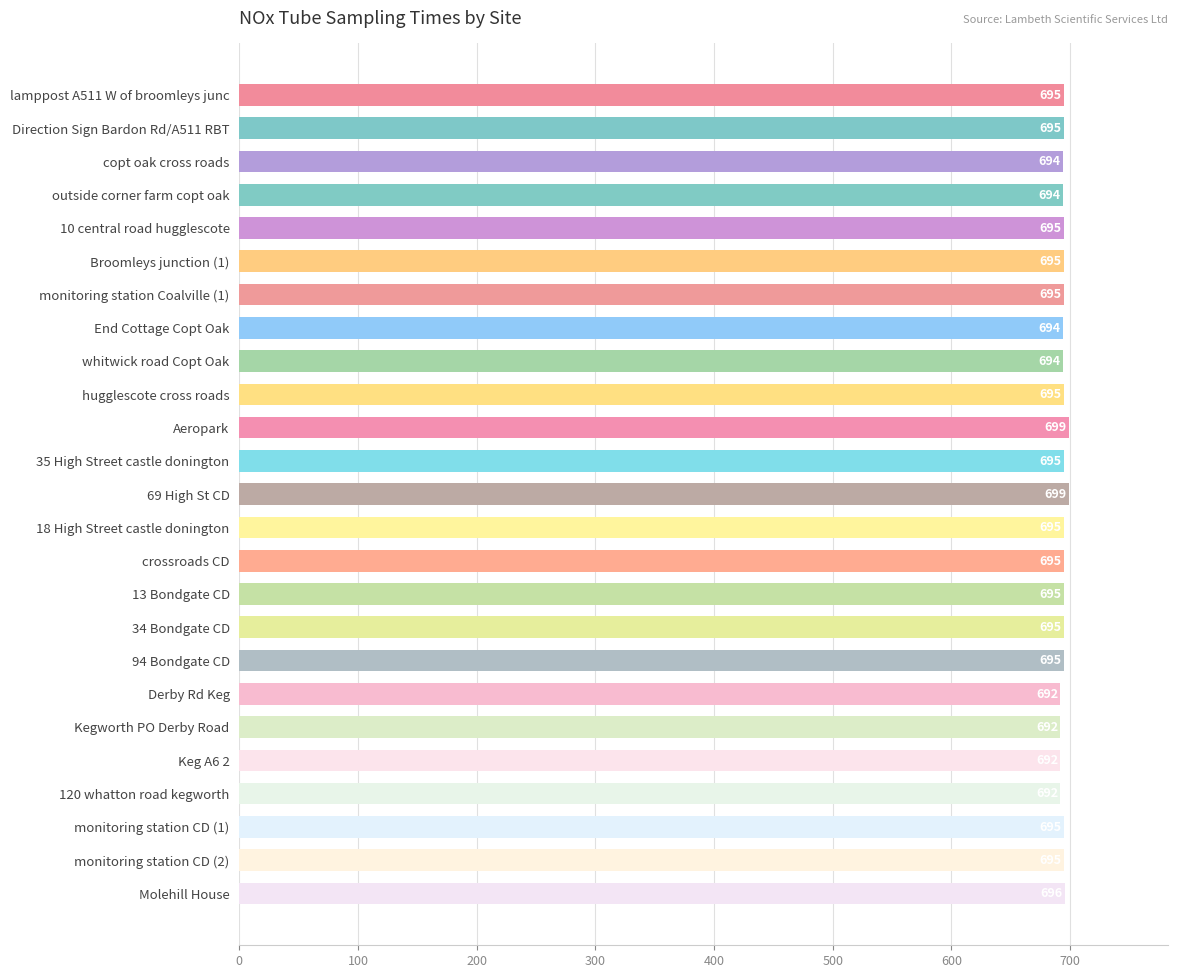

What is the label of the 7th bar from the top?

monitoring station Coalville (1)